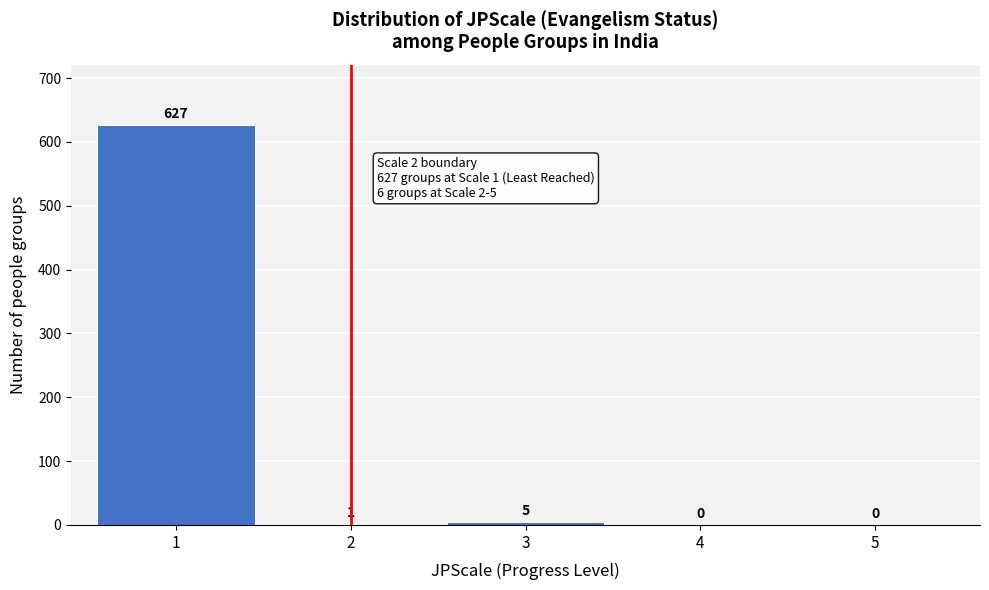

How tall is the bar that spans 2.5 to 3.5 on the x-axis?

5